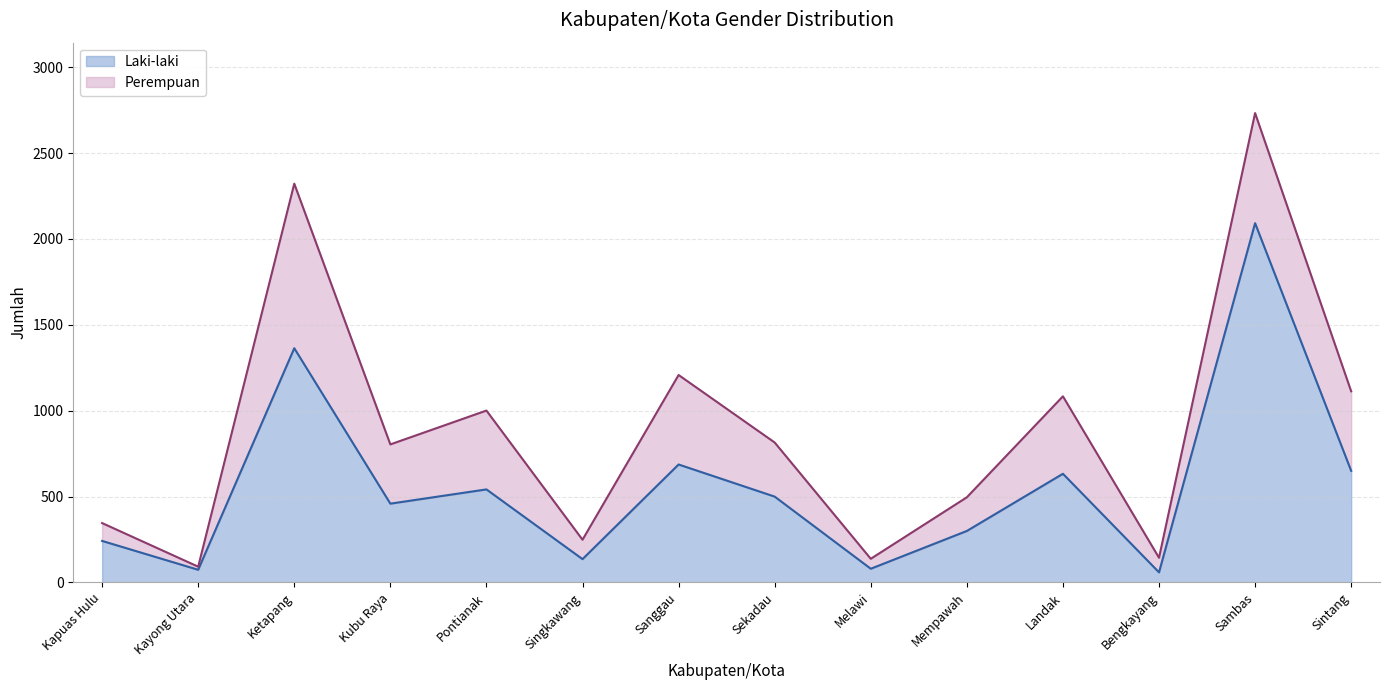

What is the difference between the maximum and minimum values?

2033